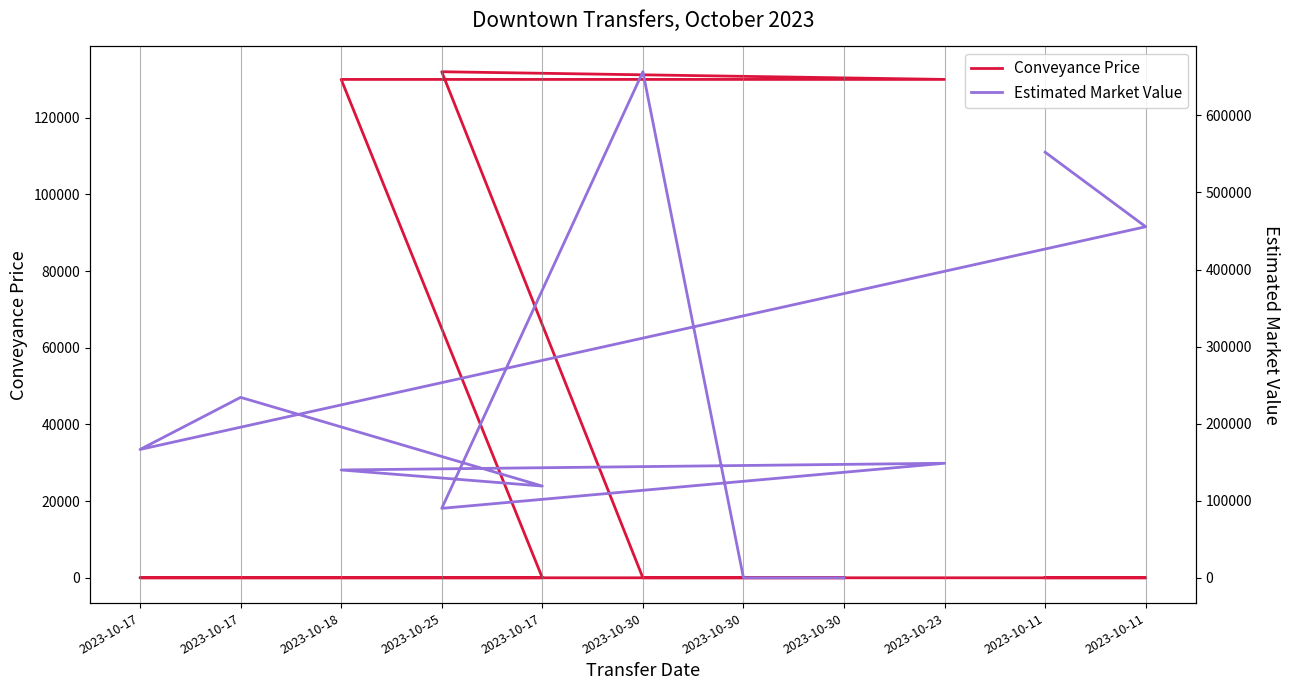

Which series has the largest total across all categories?

Estimated Market Value